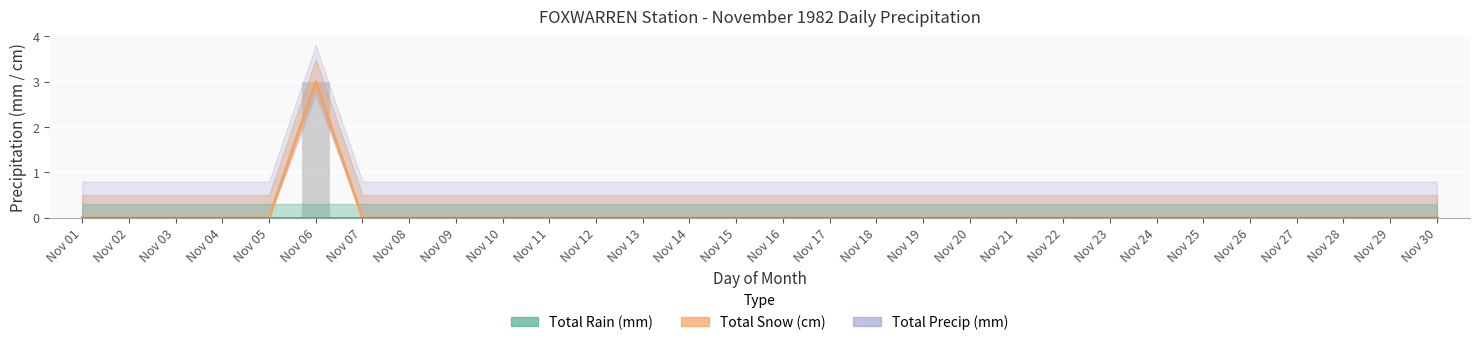

How many values exceed 0?

1